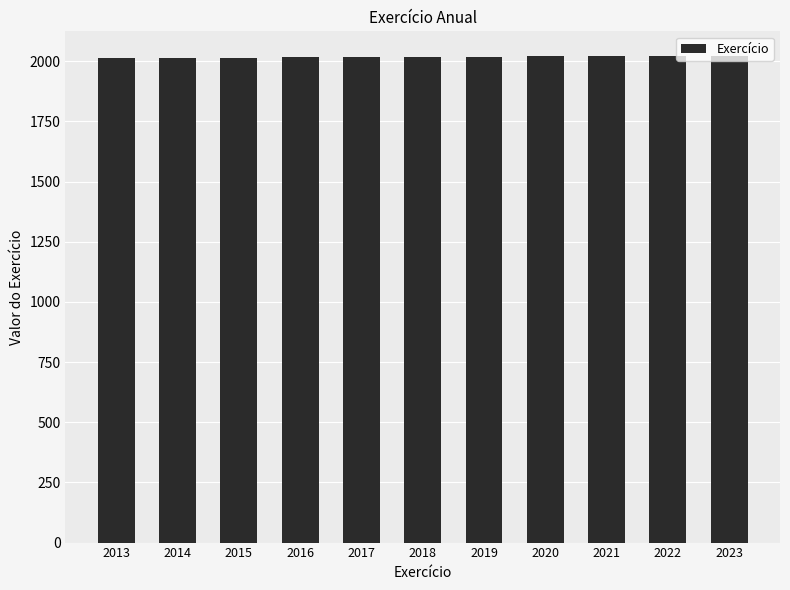

Approximately how many times larger is the value at 2014 compared to 2023?

1.0